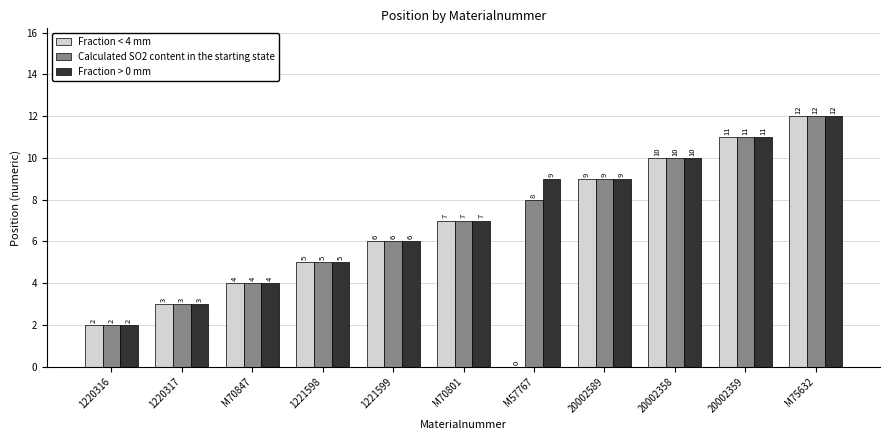

The value of Calculated SO2 content in the starting state at 1220317 is 5. True or false?

False